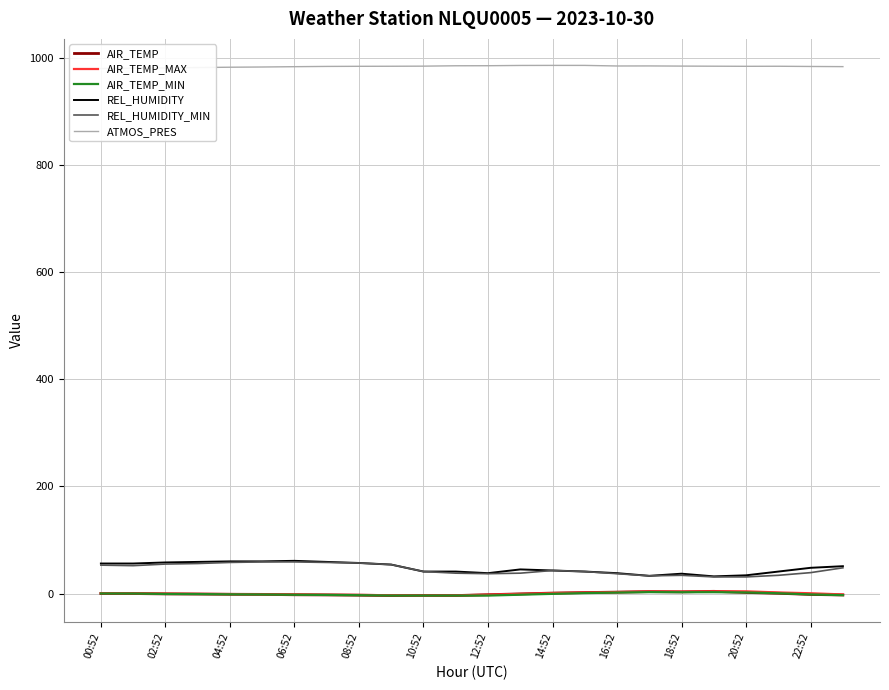

At which label does AIR_TEMP_MAX first exceed 0?

00:52